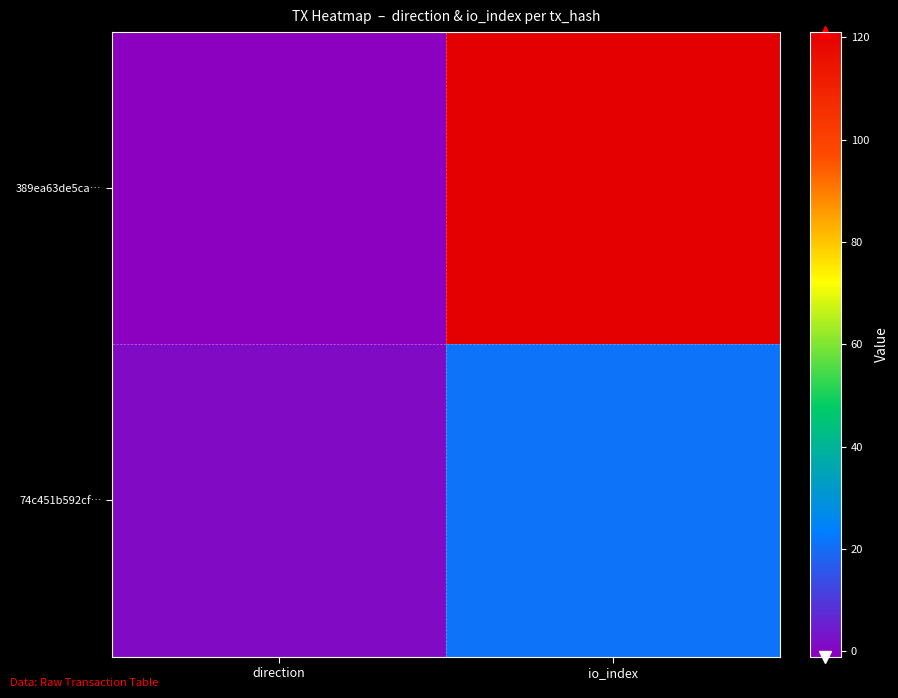

Which series changed the most between direction and io_index?

389ea63de5ca…